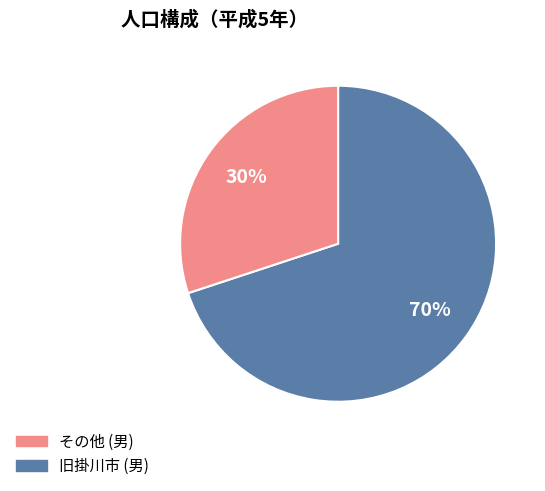

Is there a majority slice in this chart?

Yes